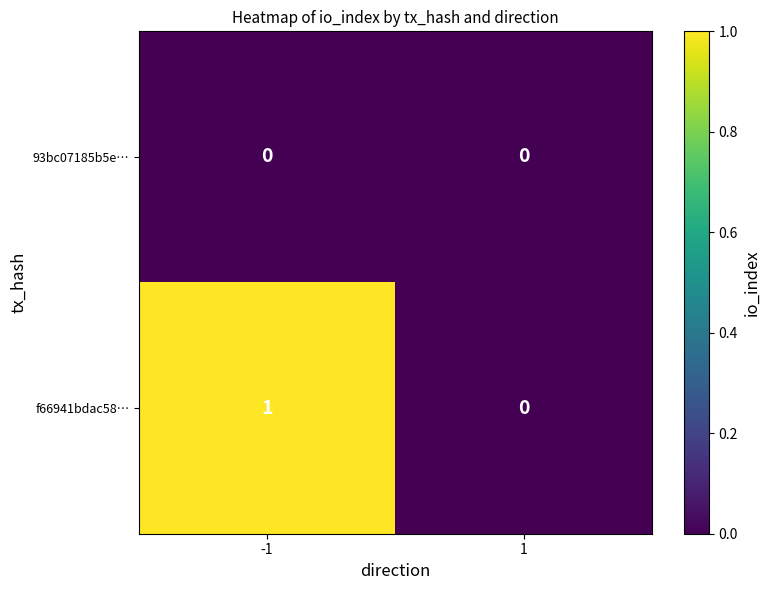

Between -1 and 1, which series saw the biggest shift?

f66941bdac58…